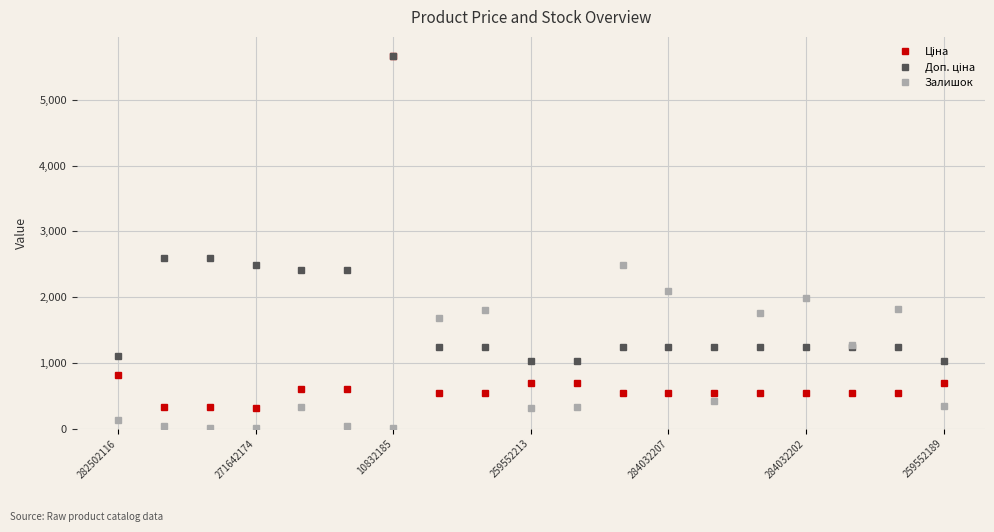

What is the greatest value displayed?

5673.8